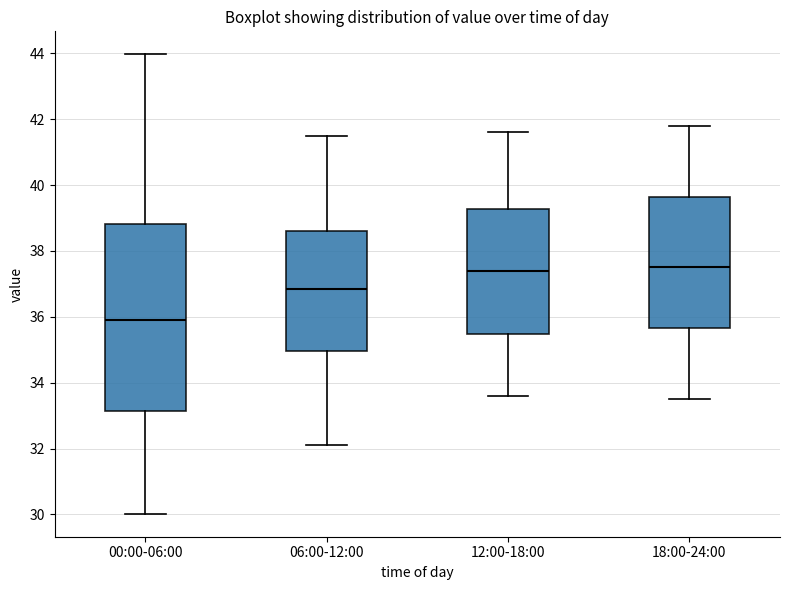

Which box's median line is the lowest?

00:00-06:00